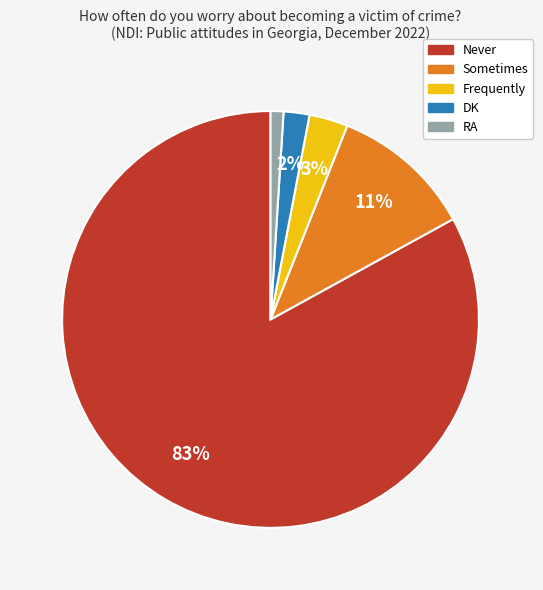

Which has a higher value, RA or Never?

Never